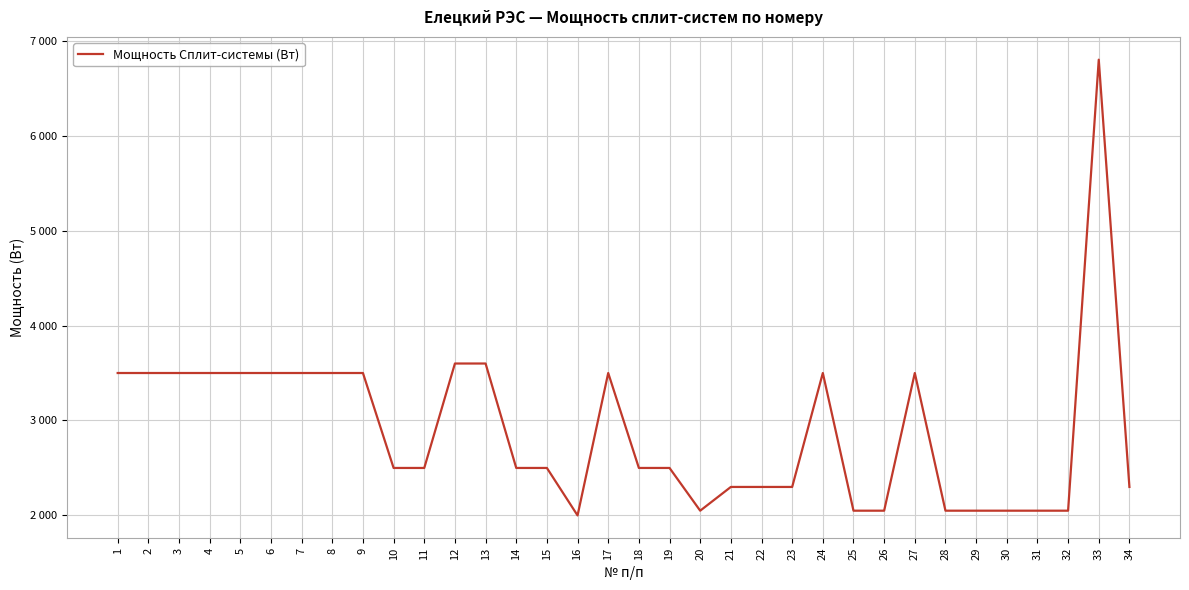

Read the value at 7, to the nearest 10.

3500